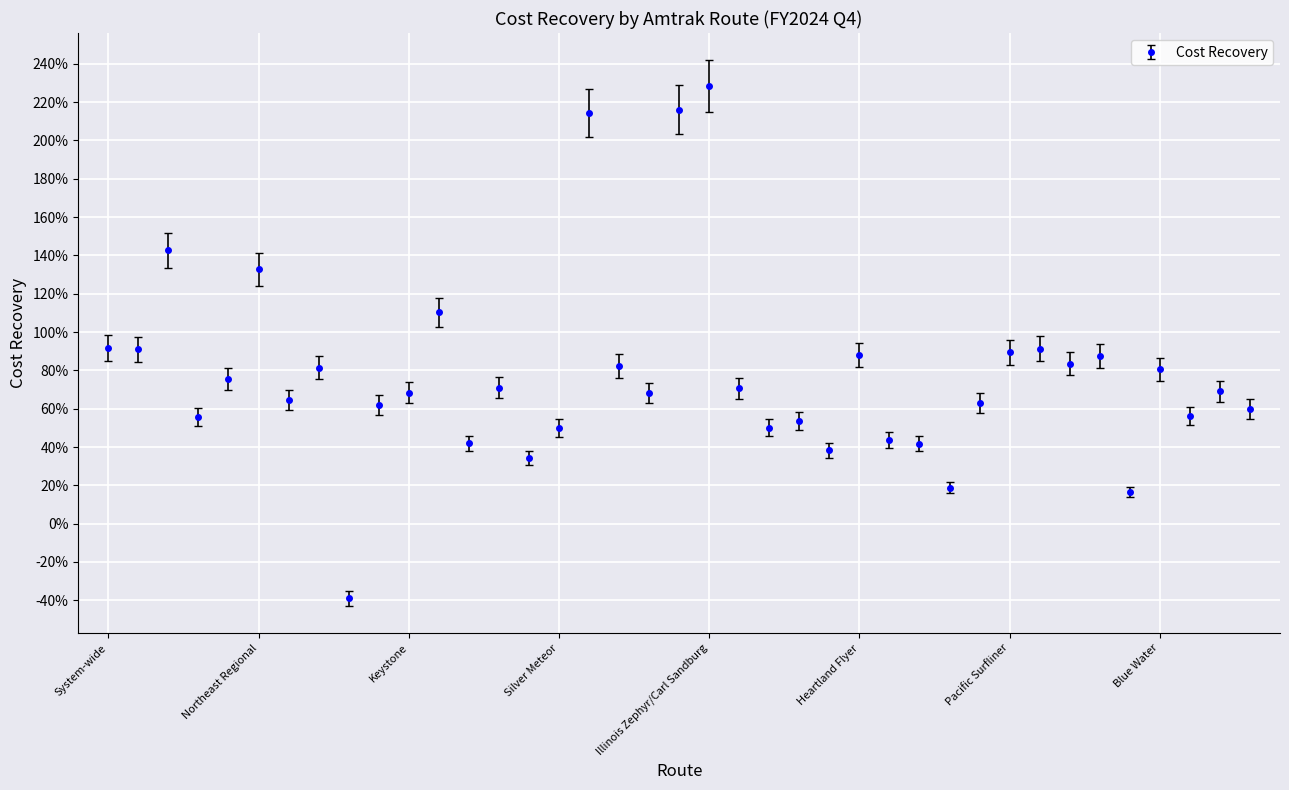

Is this an area chart (filled region under the line)?

No